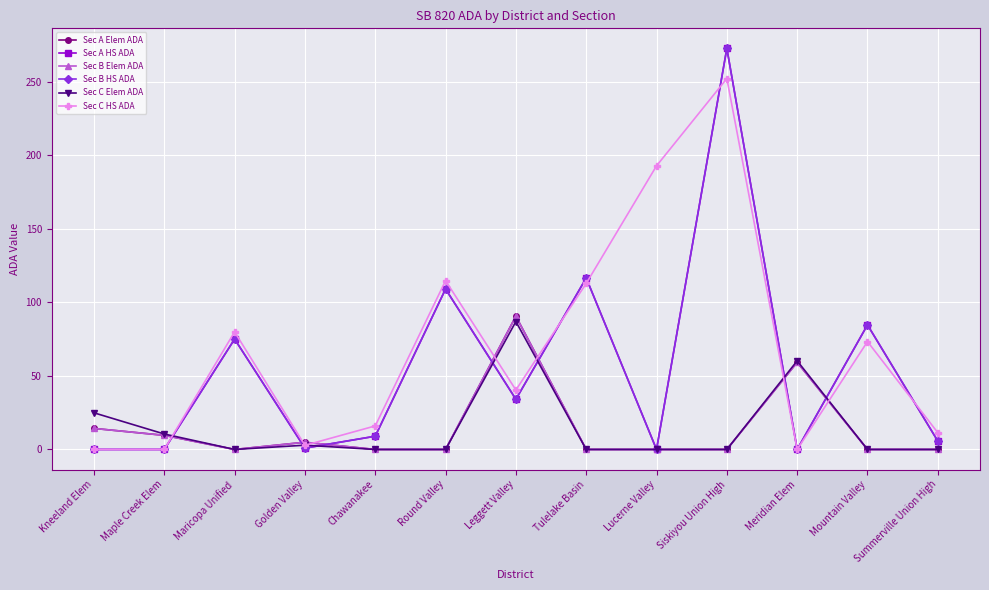

Reading right to left, list all the values displayed in this chart.

Sec A Elem ADA: 0.0	0.0	59.2	0.0	0.0	0.0	90.5	0.0	0.0	4.9	0.0	9.6	14.3
Sec A HS ADA: 5.7	84.6	0.0	272.5	0.0	116.5	34.1	109.0	9.0	0.9	75.0	0.0	0.0
Sec B Elem ADA: 0.0	0.0	59.2	0.0	0.0	0.0	90.5	0.0	0.0	4.9	0.0	9.6	14.3
Sec B HS ADA: 5.7	84.6	0.0	272.5	0.0	116.5	34.1	109.0	9.0	0.9	75.0	0.0	0.0
Sec C Elem ADA: 0.0	0.0	60.2	0.0	0.0	0.0	86.9	0.0	0.0	2.9	0.0	10.5	24.9
Sec C HS ADA: 11.4	73.3	0.0	252.0	192.7	112.8	40.4	114.7	16.0	2.8	79.9	0.0	0.0